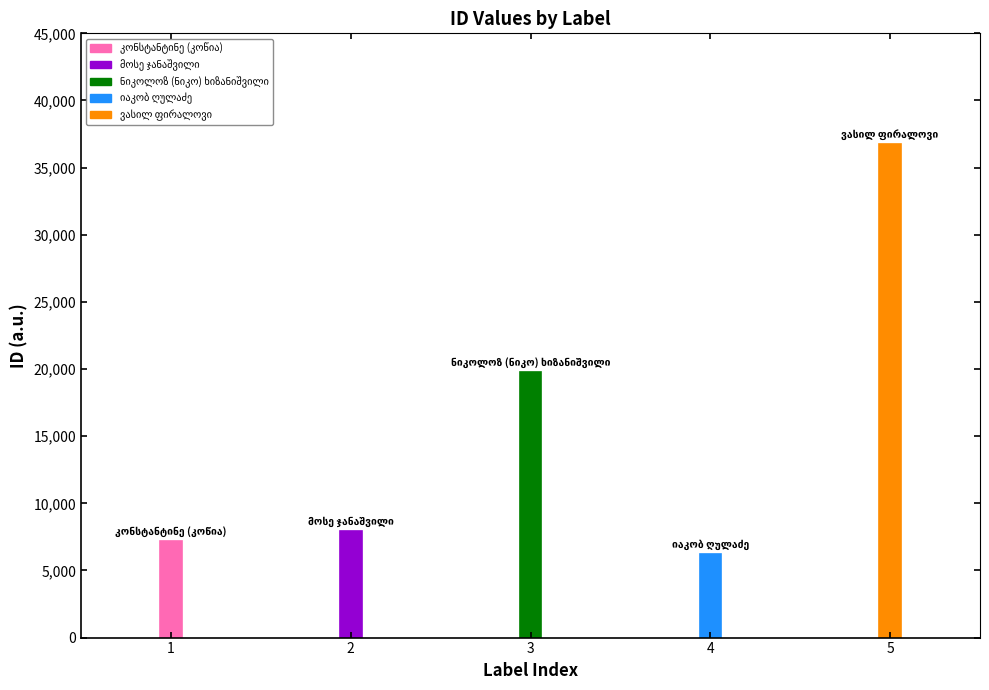

Does the chart contain stacked bars?

No